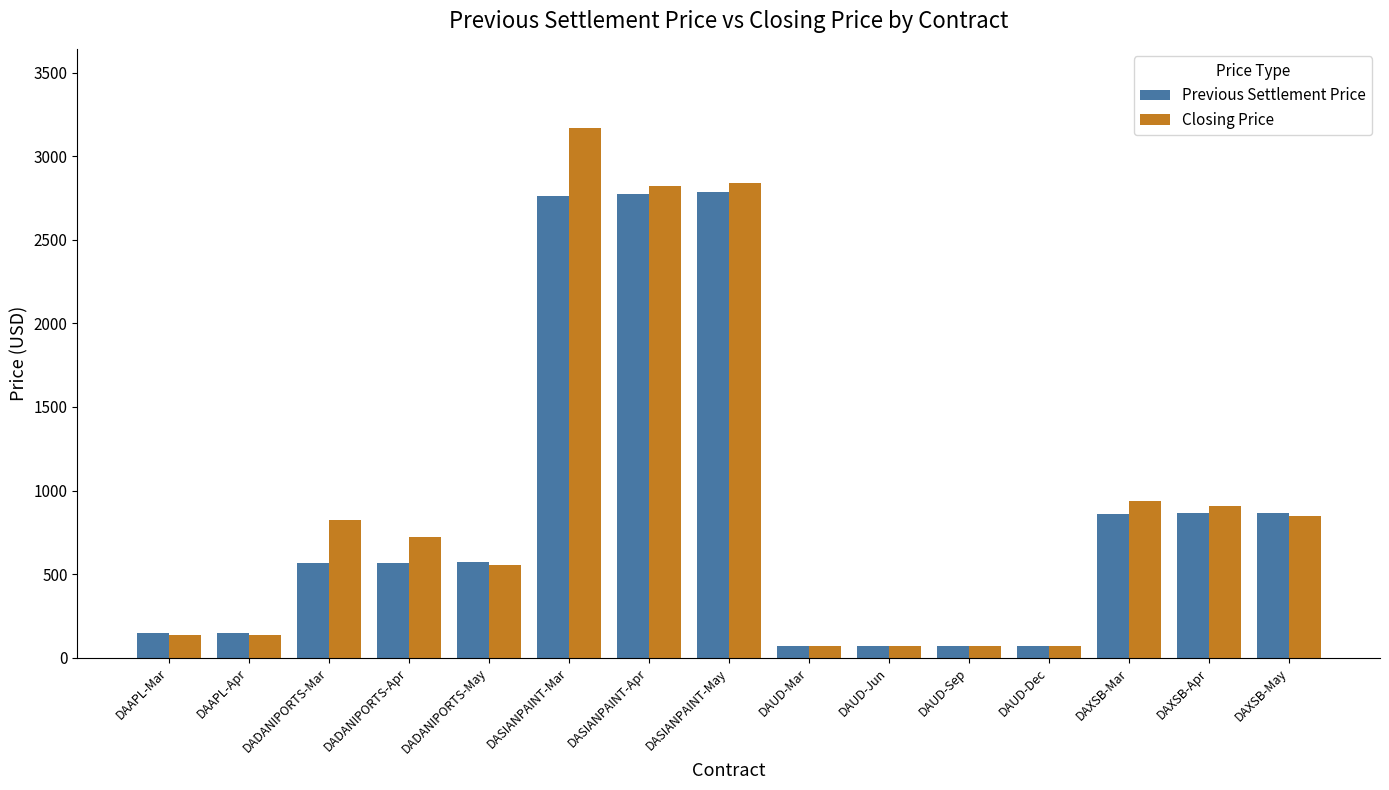

Which category has the highest value across all series?

DASIANPAINT-Mar